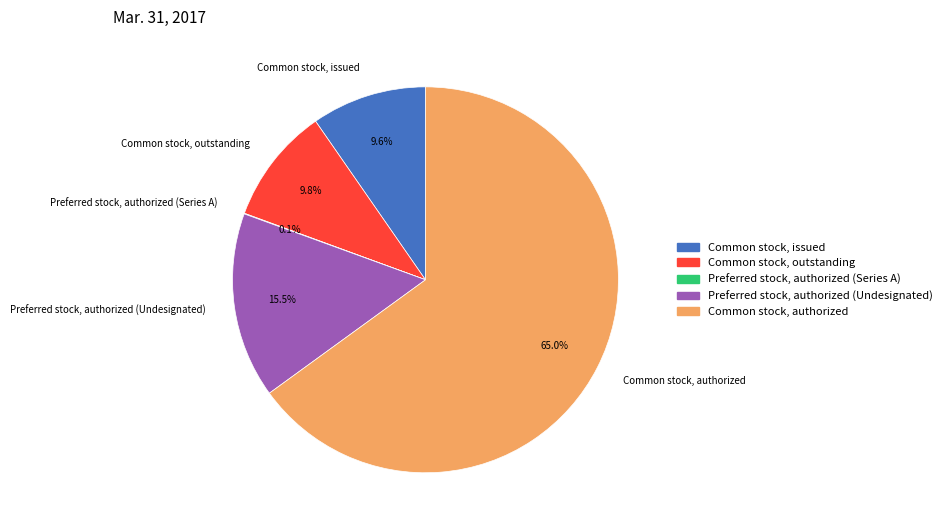

Does any single category account for the majority?

Yes